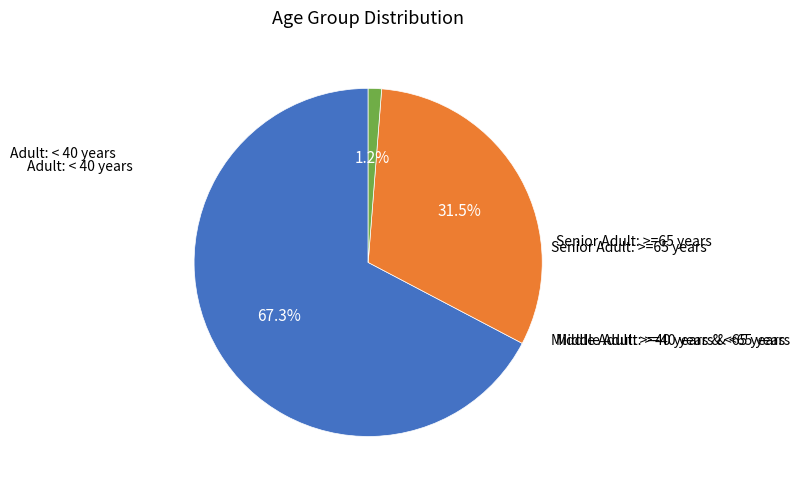

Is there any slice that represents more than half of the pie?

Yes